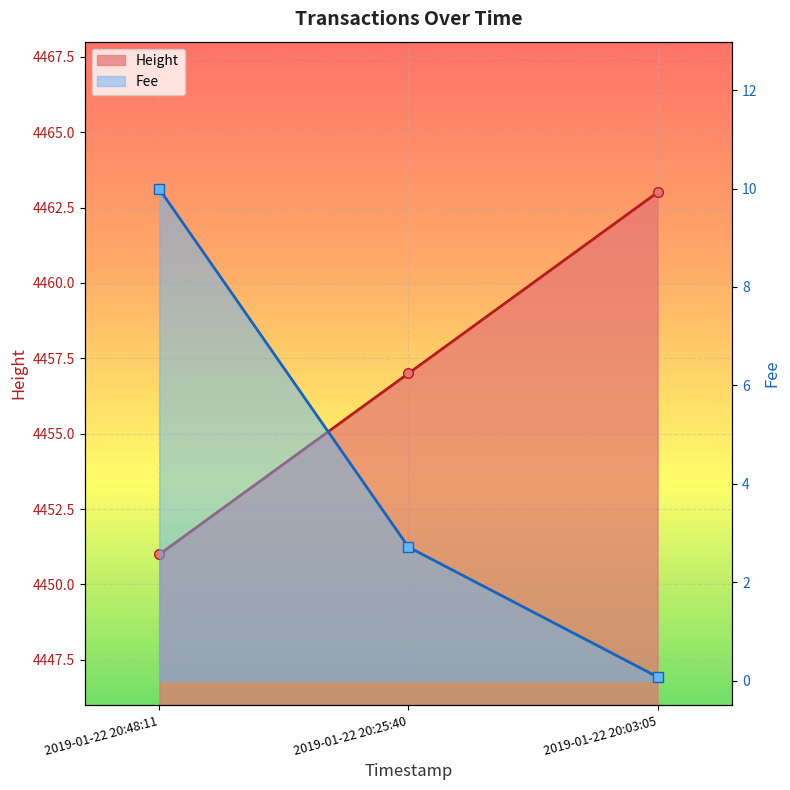

Where does the Height_line series first go above 4457?

2019-01-22 20:03:05